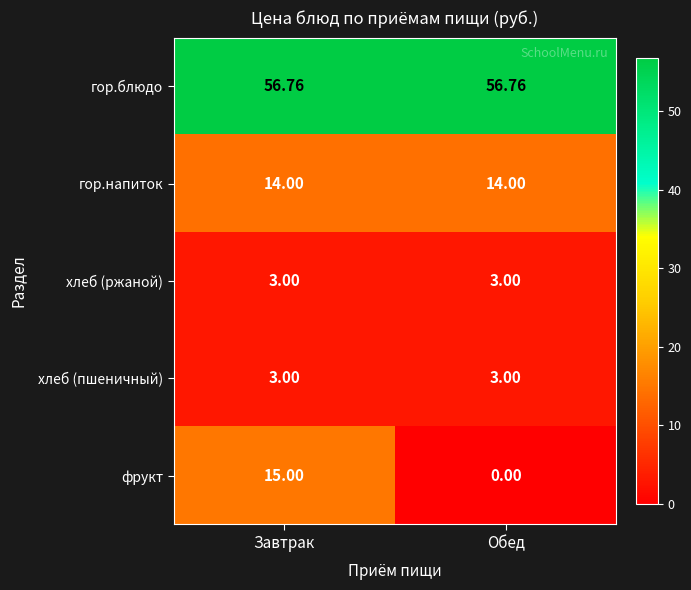

Which series has the largest total across all categories?

гор.блюдо